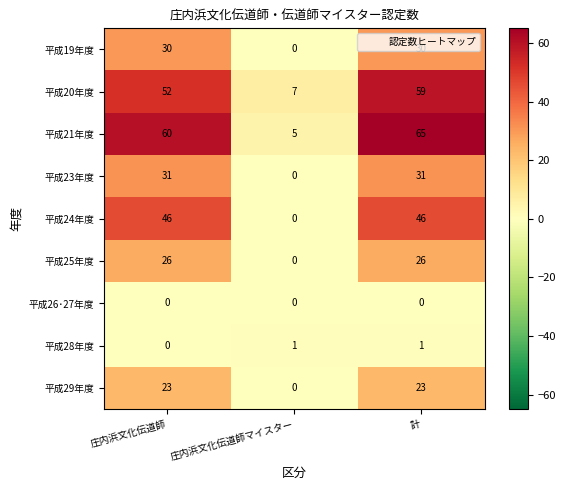

What is the sum of all 平成25年度 values?

52